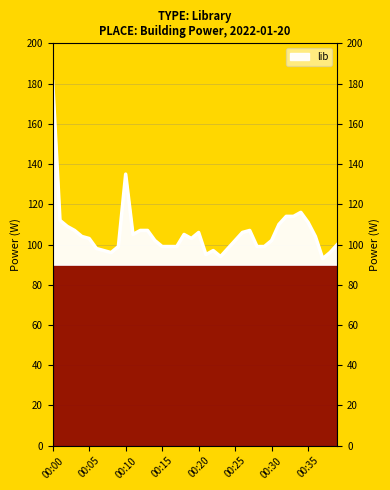

What is the value of the 36th point from the left?

111